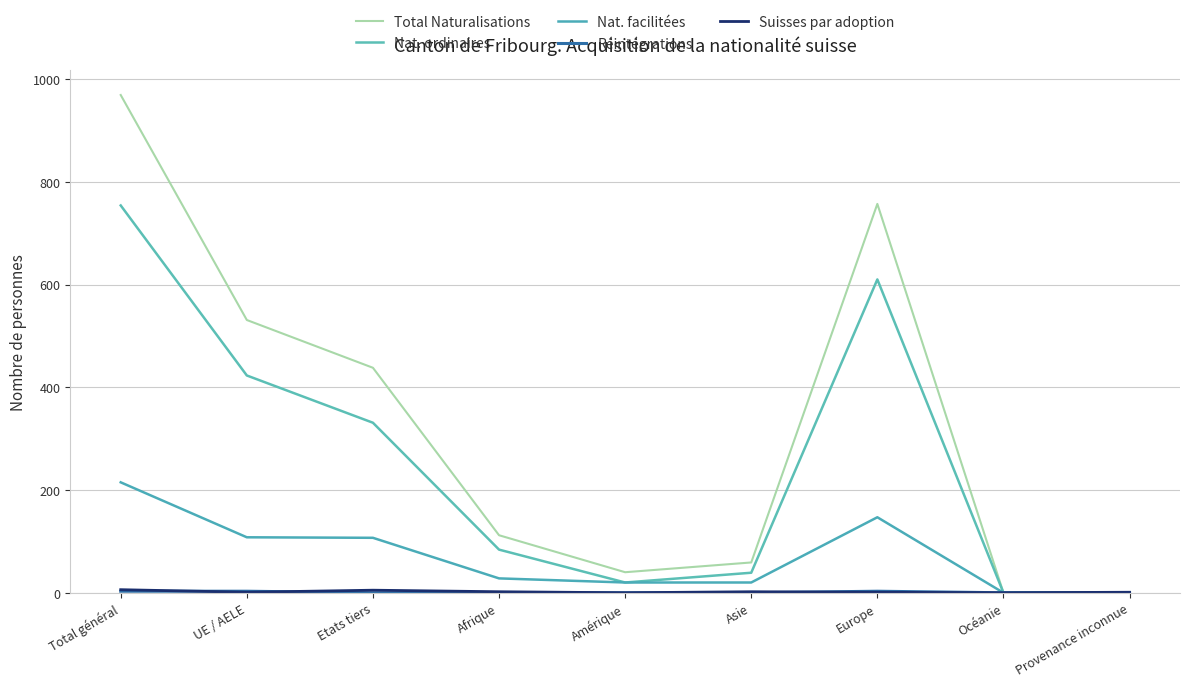

How many lines are shown in the chart?

5